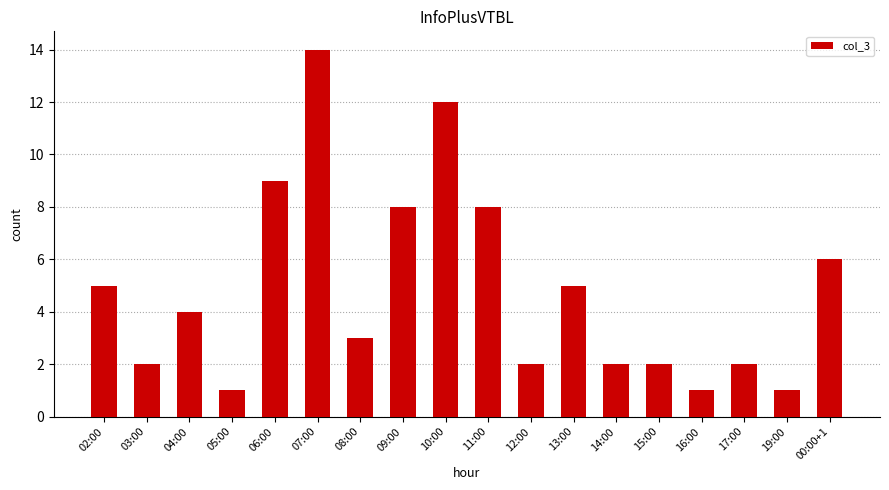

What is the value of the 8th bar from the left?

8